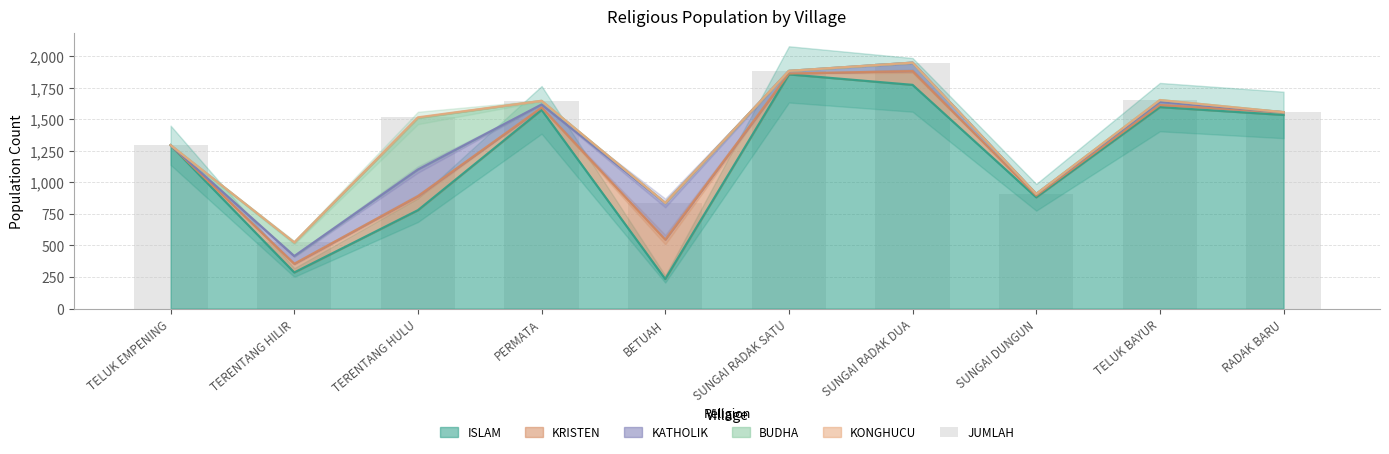

The chart shows a value of 872 at TELUK EMPENING. True or false?

False